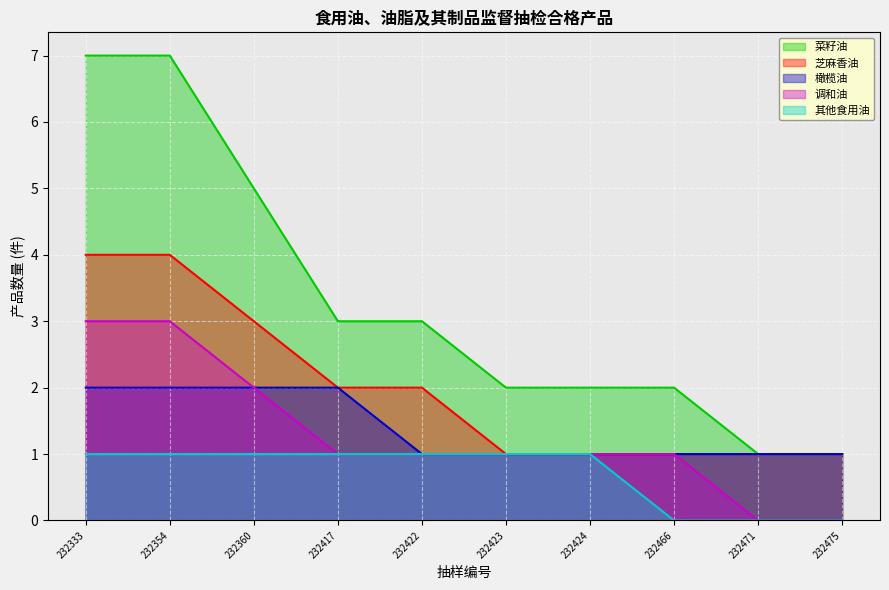

What is the difference between the maximum and minimum values in the 芝麻香油 series?

3